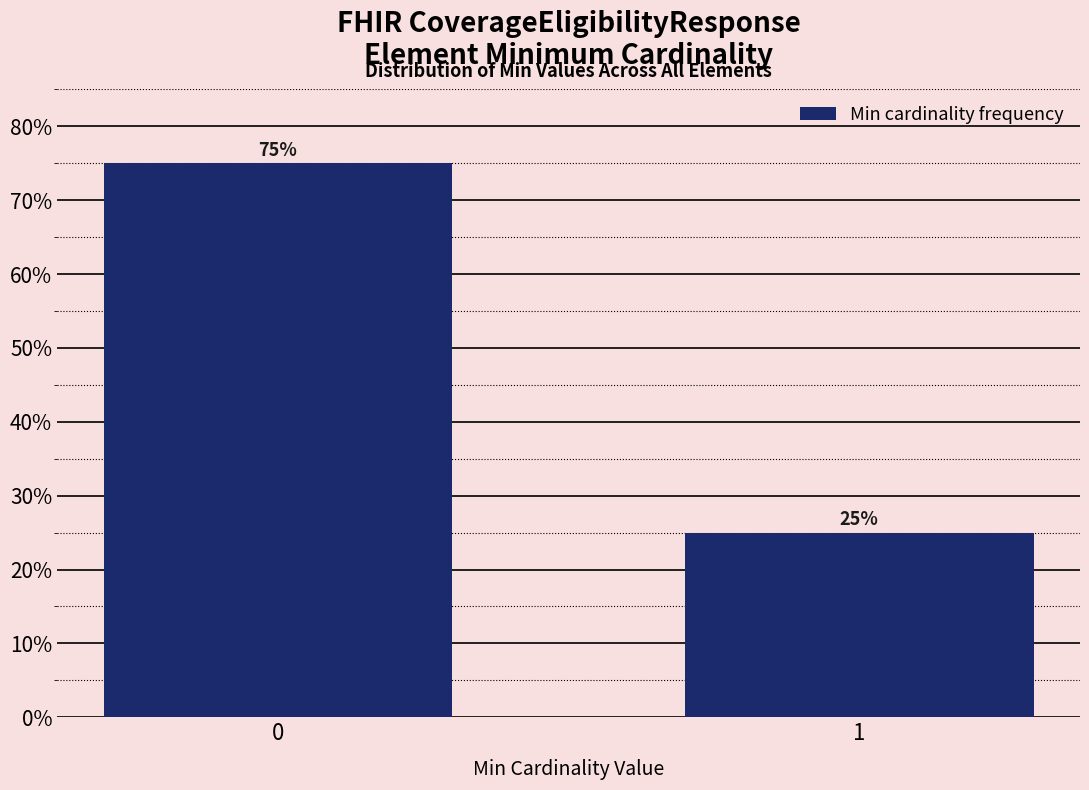

Reading left to right, extract all data points from this chart.

0=75	1=25